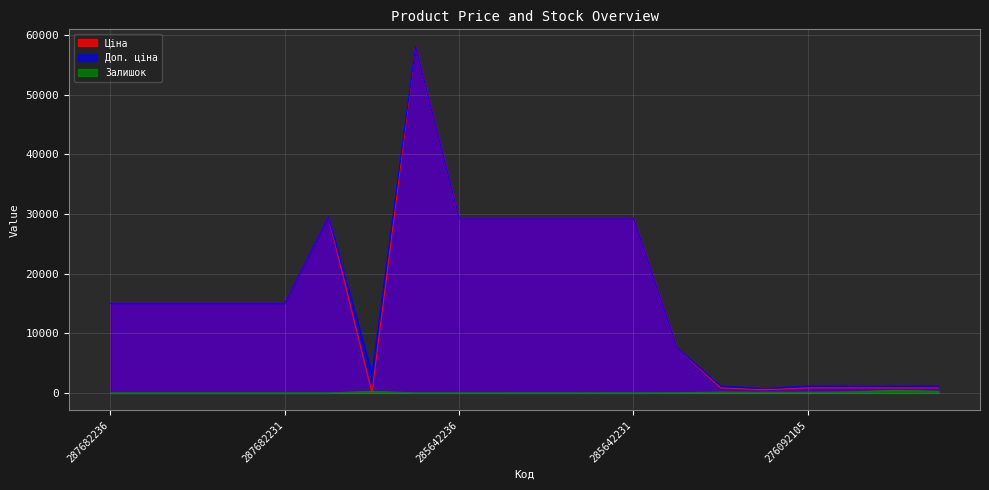

At 276092105, list the series in order from largest to smallest.

Доп. ціна, Ціна, Залишок